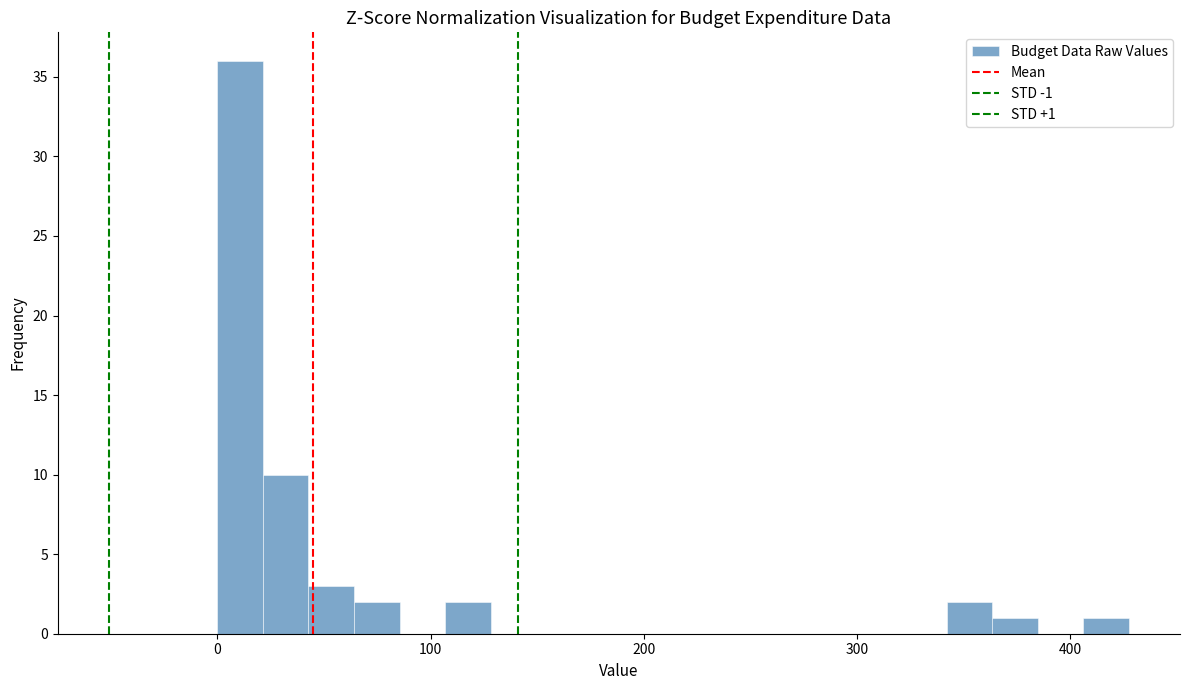

Around what value on the x-axis is the tallest bar? Give the approximate position of its centre, as read against the axis.

10